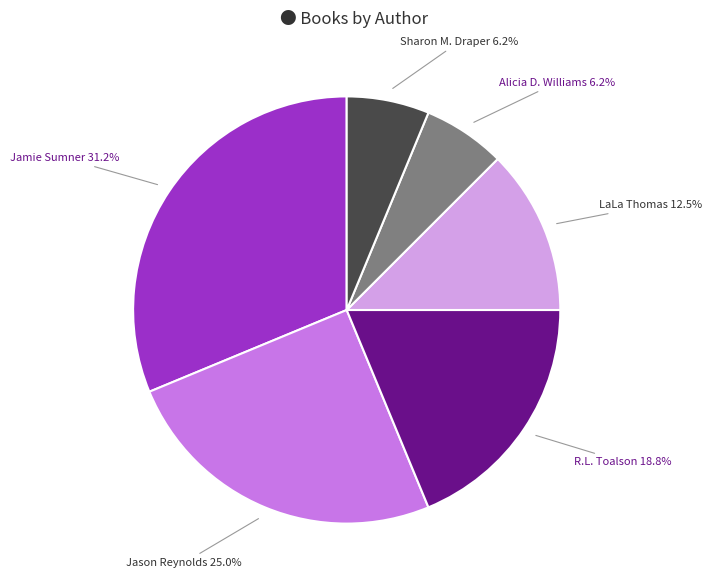

Combined, what portion of the pie is LaLa Thomas and Jason Reynolds?

37.5%